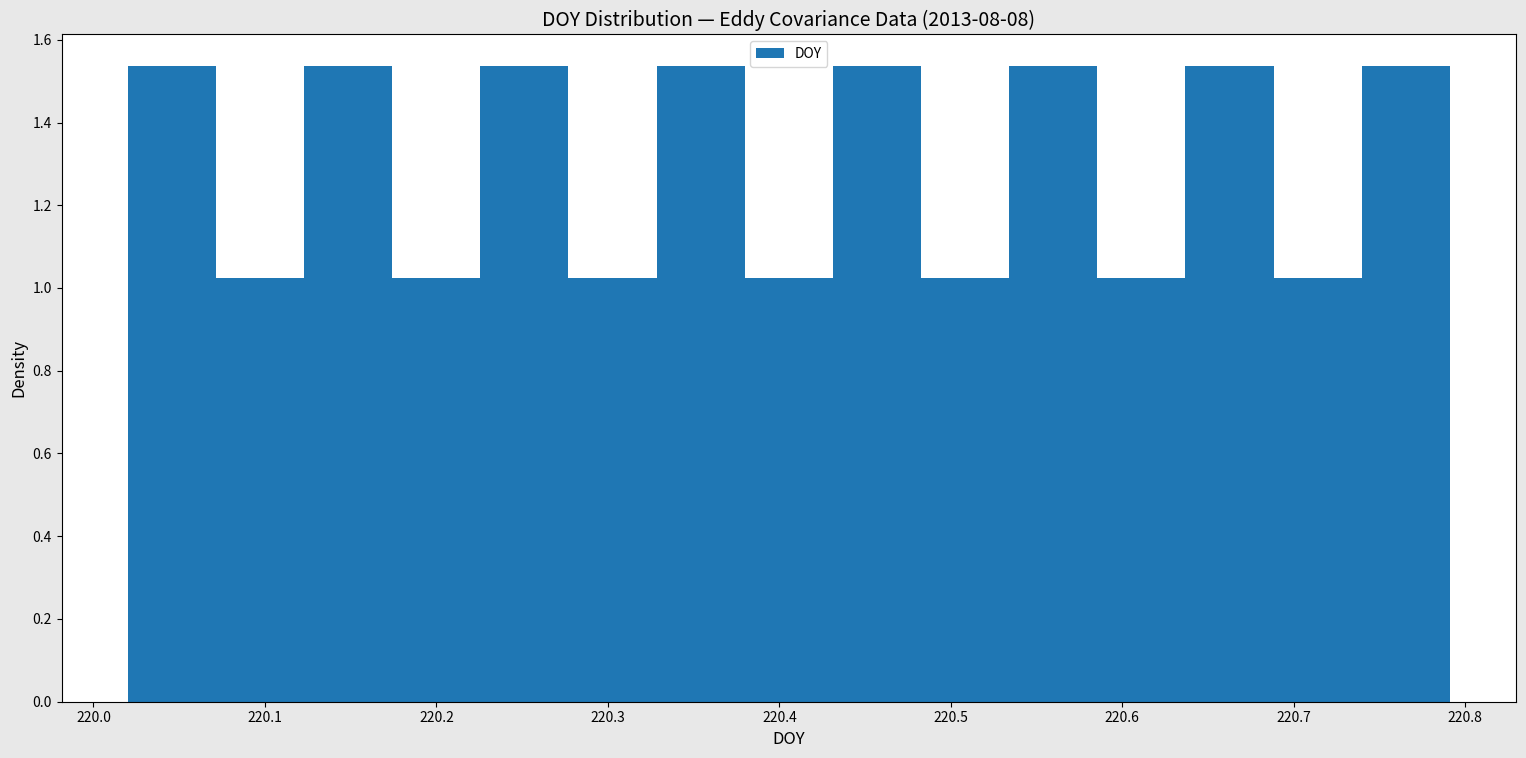

How tall is the bar that spans 220.59 to 220.64 on the x-axis? Neither the bar edges nor the heights are printed on the chart, so give them approximately, as read against the axes.

1.02